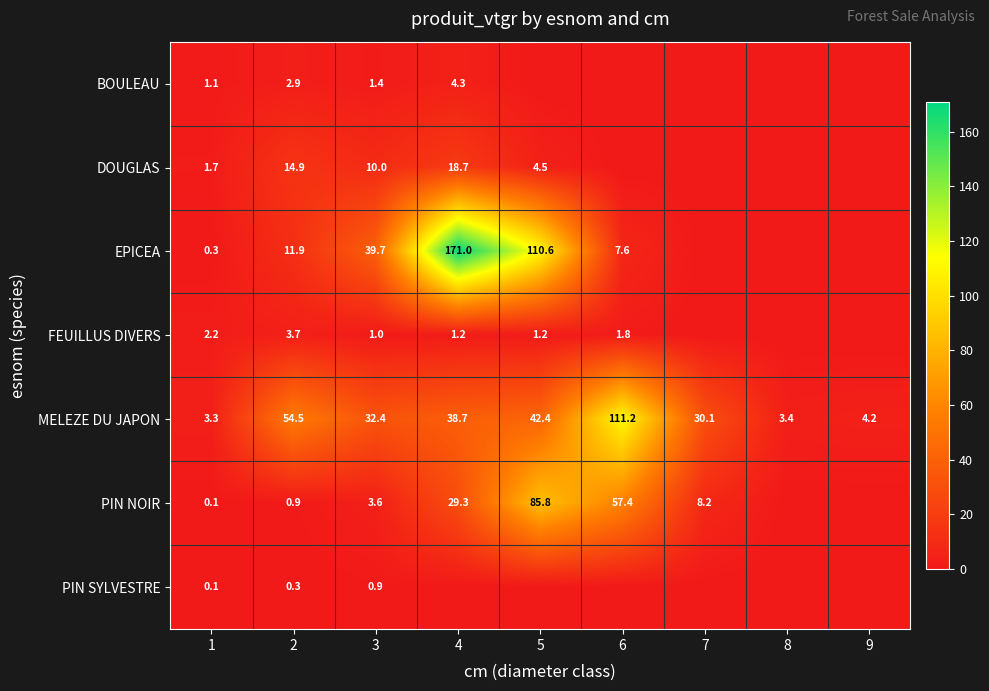

What is the difference between the MELEZE DU JAPON values at 3 and 1?

29.1